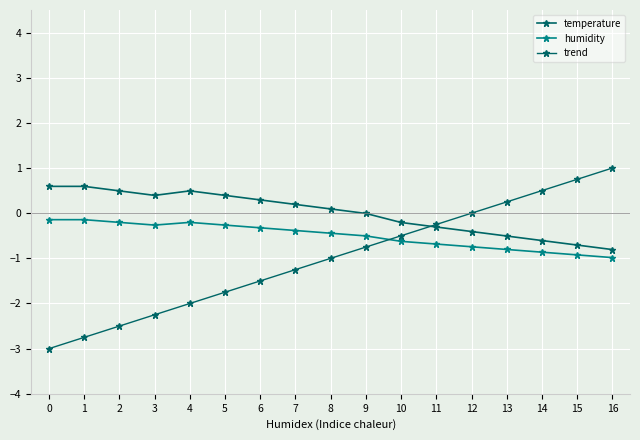

What is the sum of the trend values at 9 and 1?

-3.5